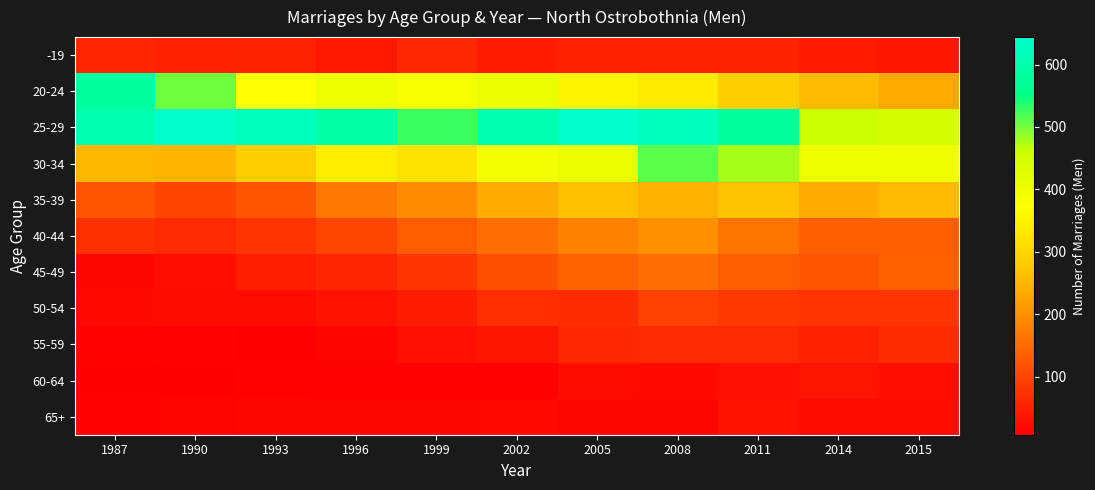

Rank the series by their maximum value, from highest to lowest.

25-29, 20-24, 30-34, 35-39, 40-44, 45-49, 50-54, 55-59, -19, 60-64, 65+